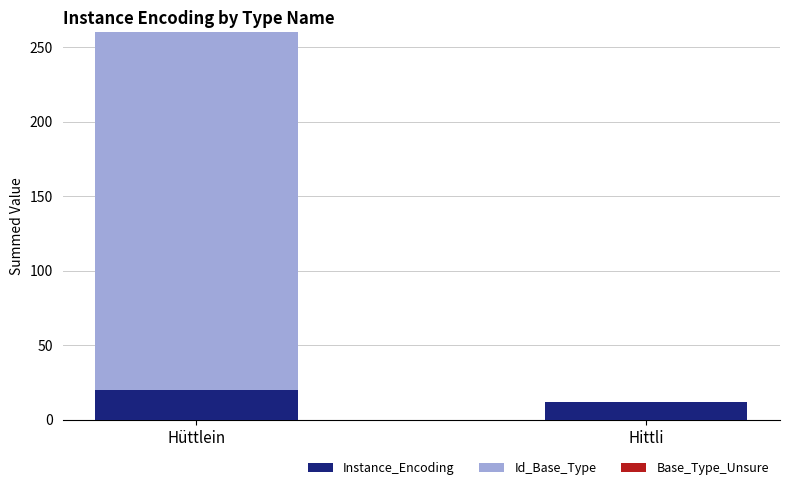

Which category has the highest value in the Instance_Encoding series?

Hüttlein